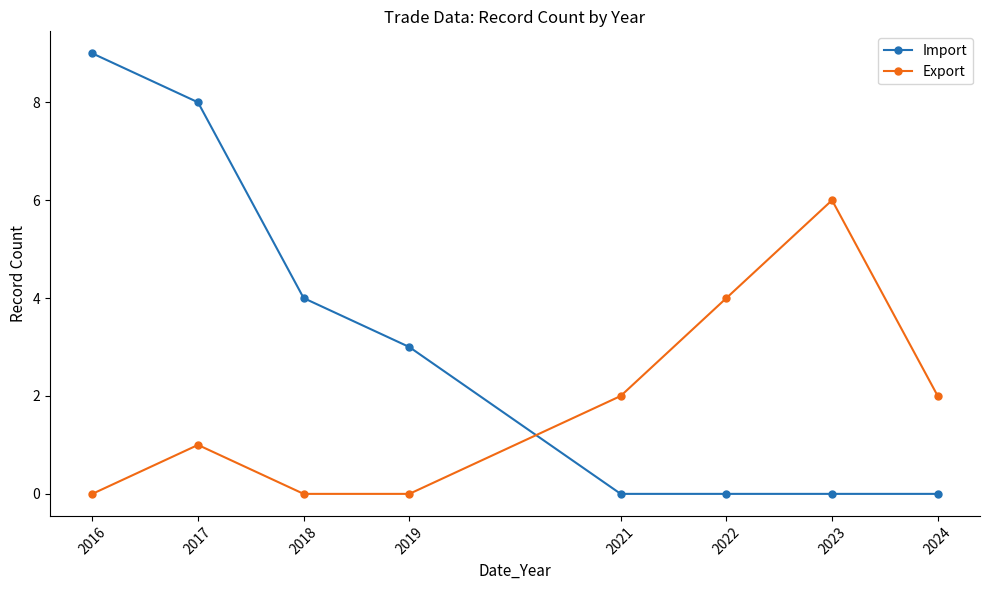

Which series has the largest total across all categories?

Import